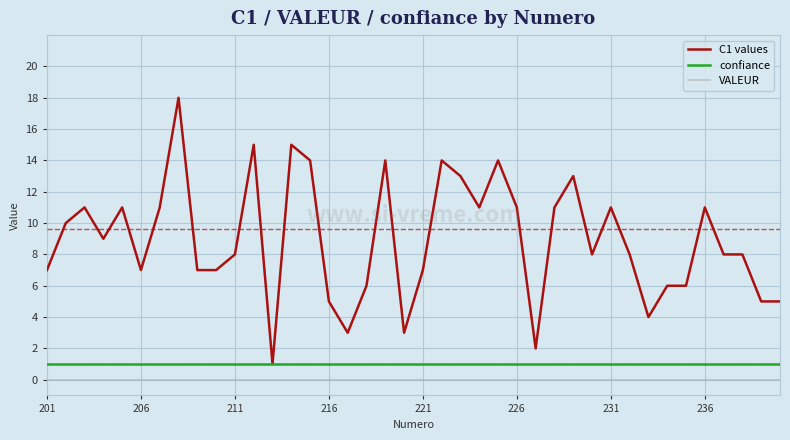

True or false: C1 values and VALEUR cross at least once.

False